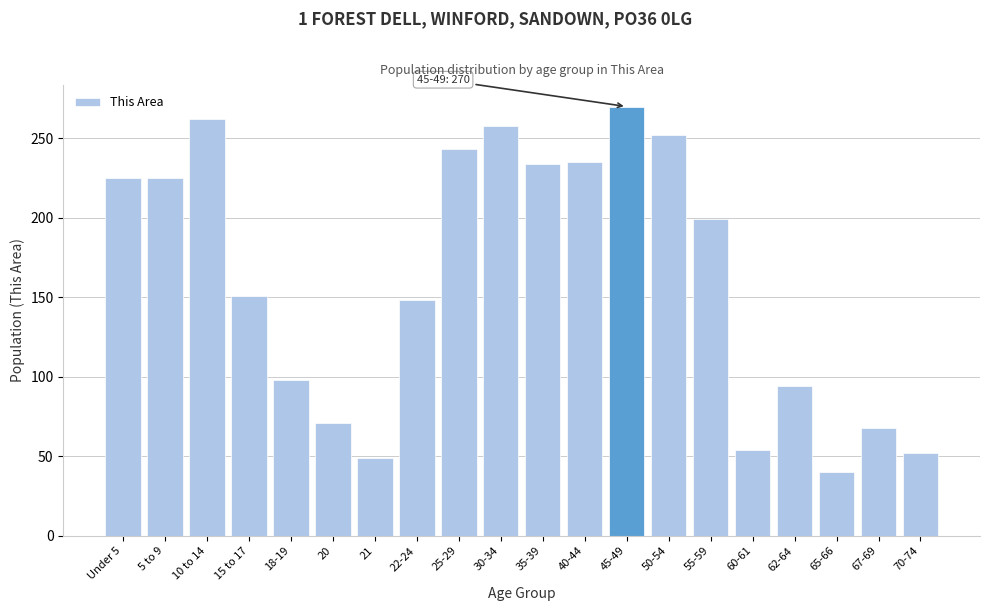

Which has a higher value, 45-49 or 35-39?

45-49